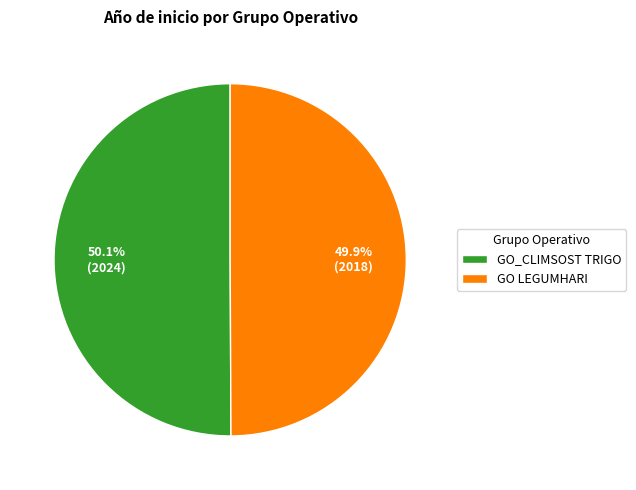

The GO LEGUMHARI slice represents 58% of the pie. True or false?

False